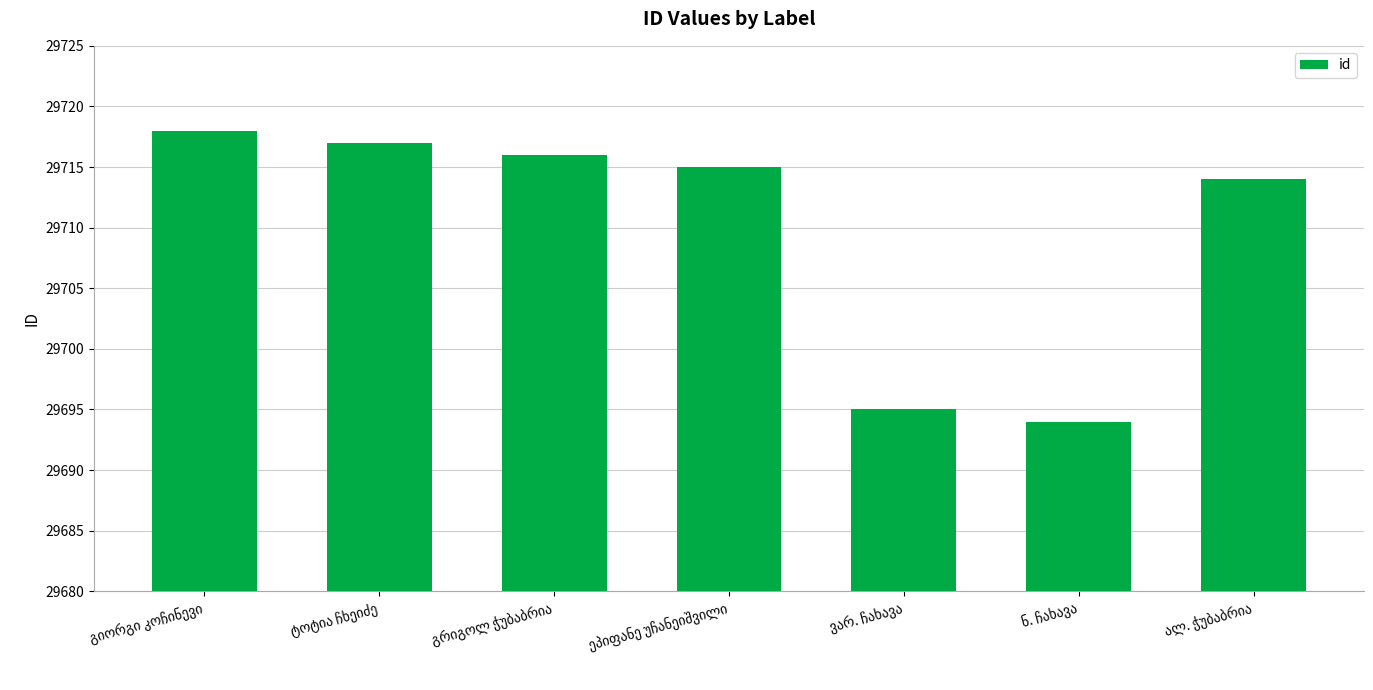

What is the difference between the maximum and minimum values?

24